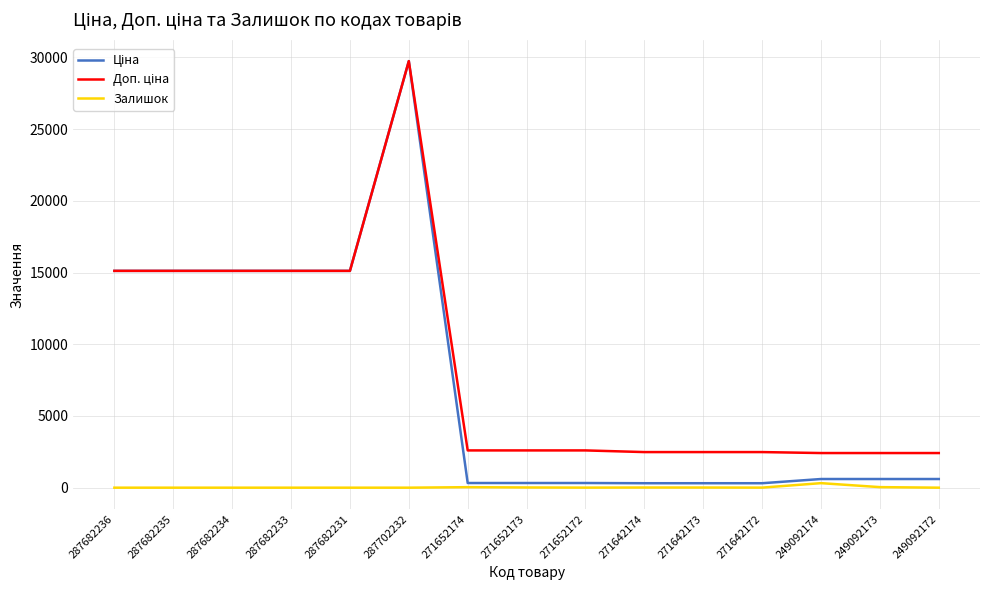

Which category has the highest value across all series?

287702232